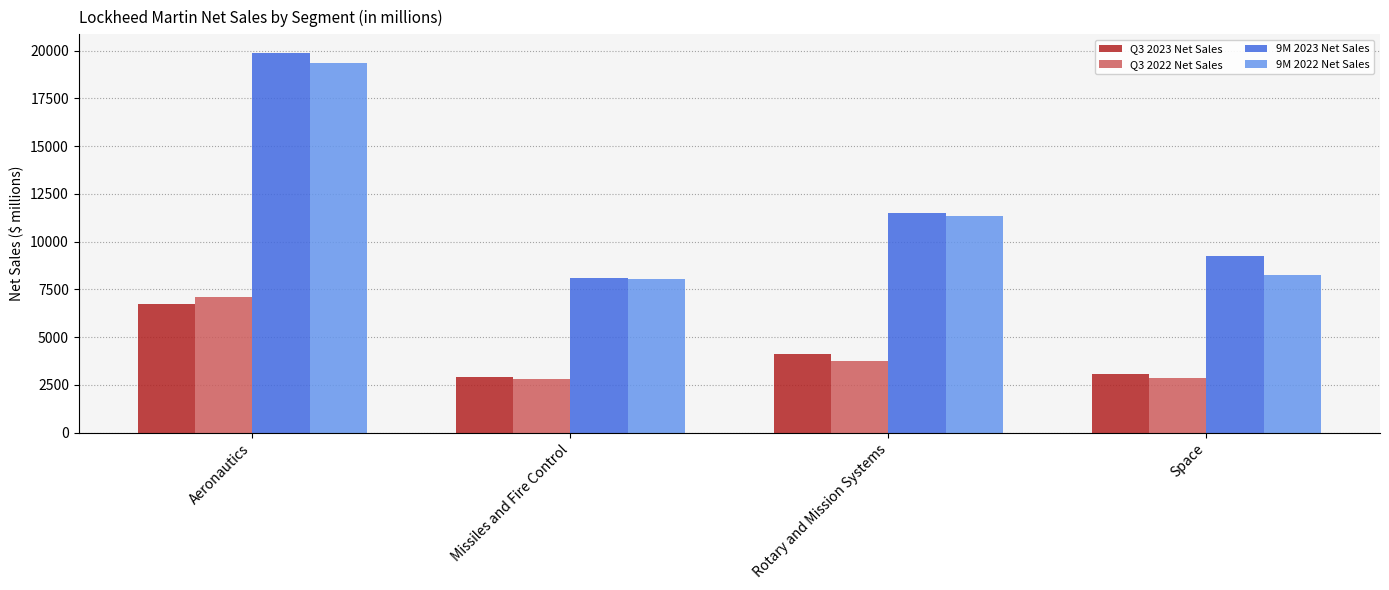

Where does the Q3 2023 Net Sales series first go above 4121?

Aeronautics